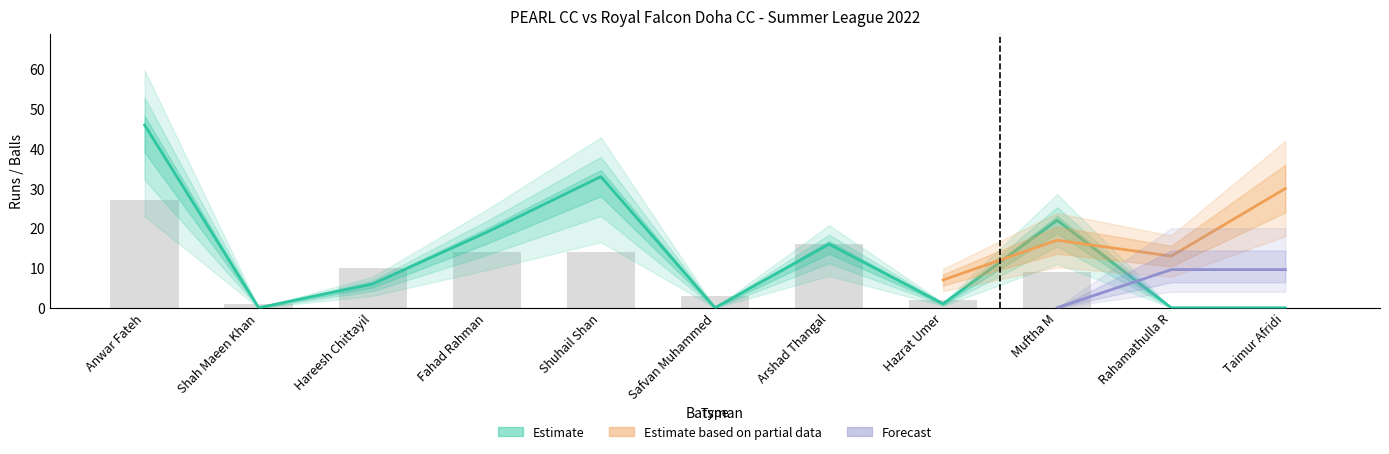

What is the difference between the maximum and minimum values in the Runs series?

46